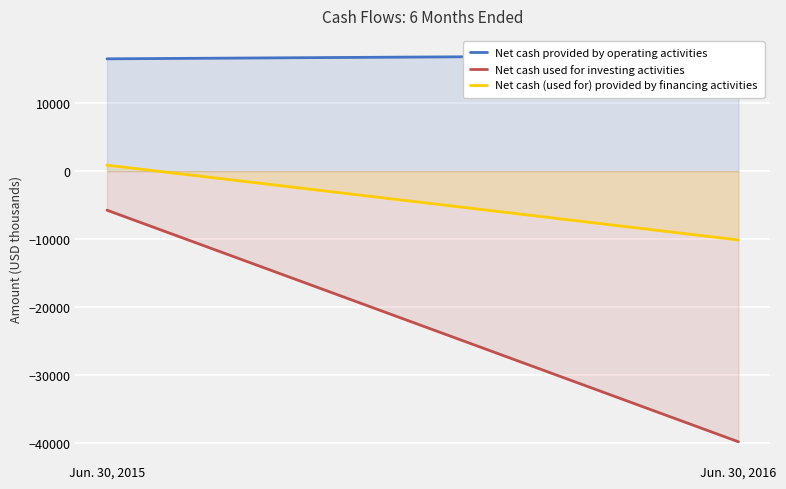

What are all the series names shown in the legend?

Net cash provided by operating activities, Net cash used for investing activities, Net cash (used for) provided by financing activities